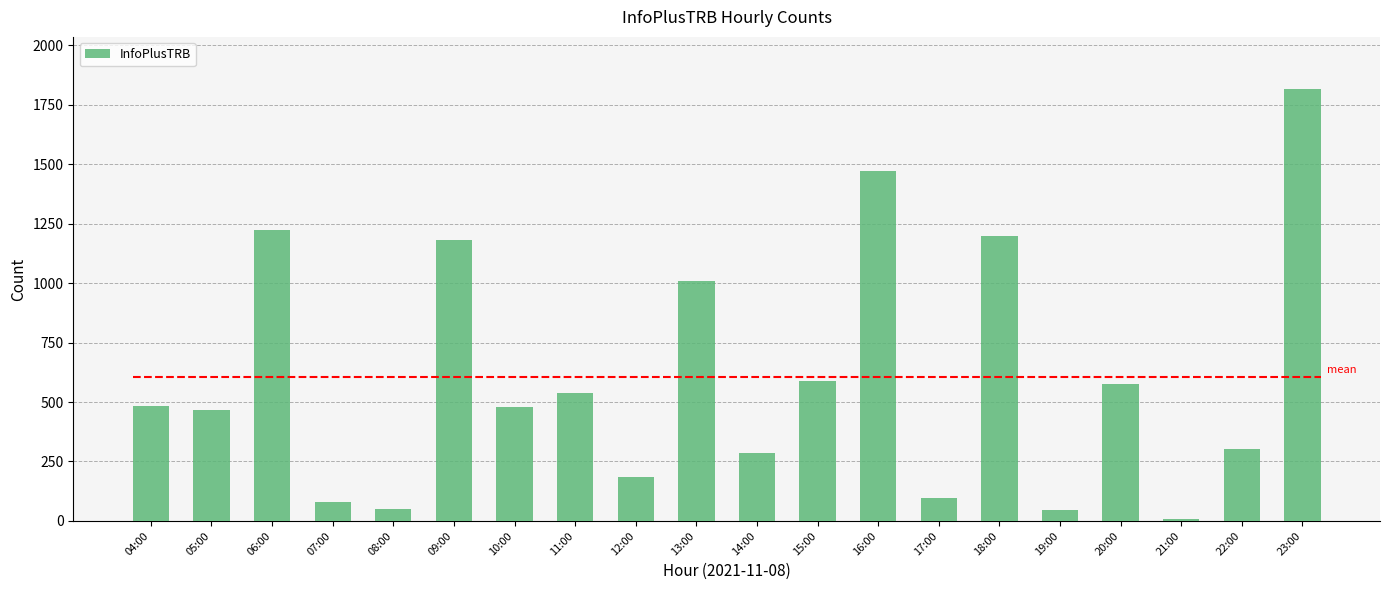

What is the difference between the second highest and second lowest values?

1424